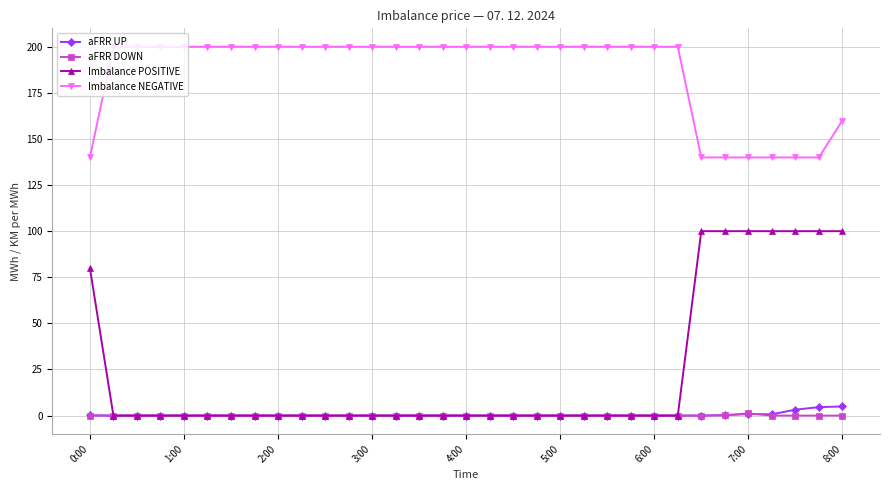

Which series has the largest total across all categories?

Imbalance NEGATIVE